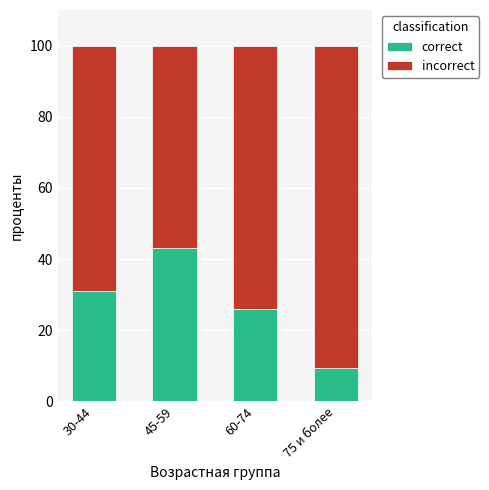

Reading left to right, what are the values for correct?

31.1	43.0	25.9	9.3